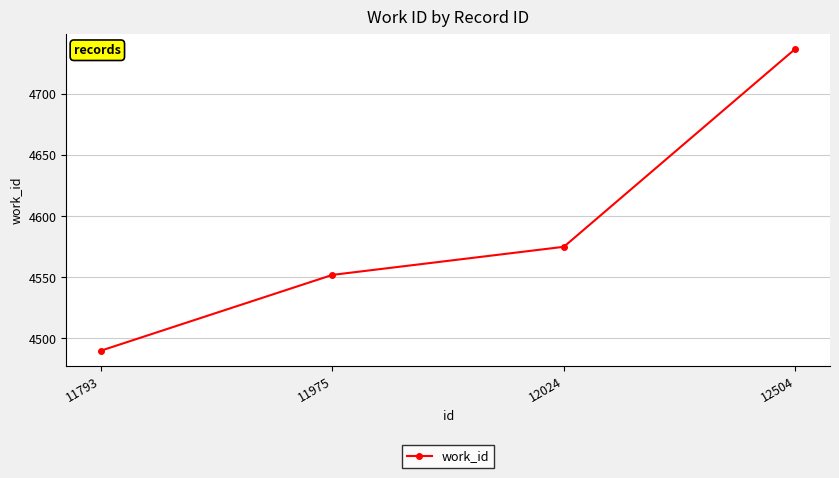

What is the ratio of the value at 12024 to the value at 11793?

1.0